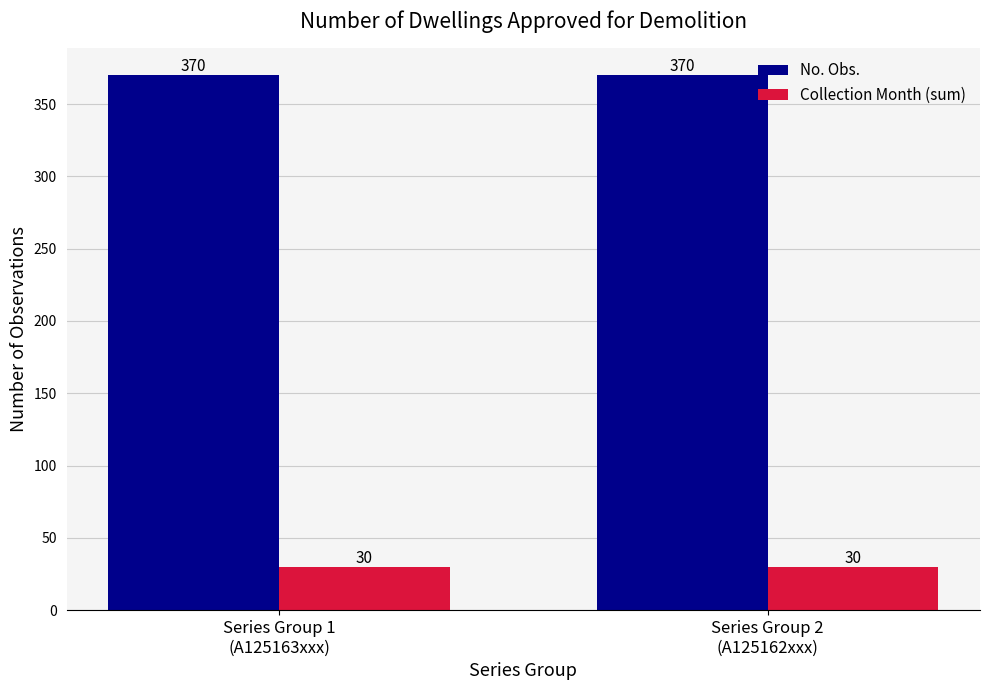

Rank the series by their average value, from highest to lowest.

No. Obs., Collection Month (sum)